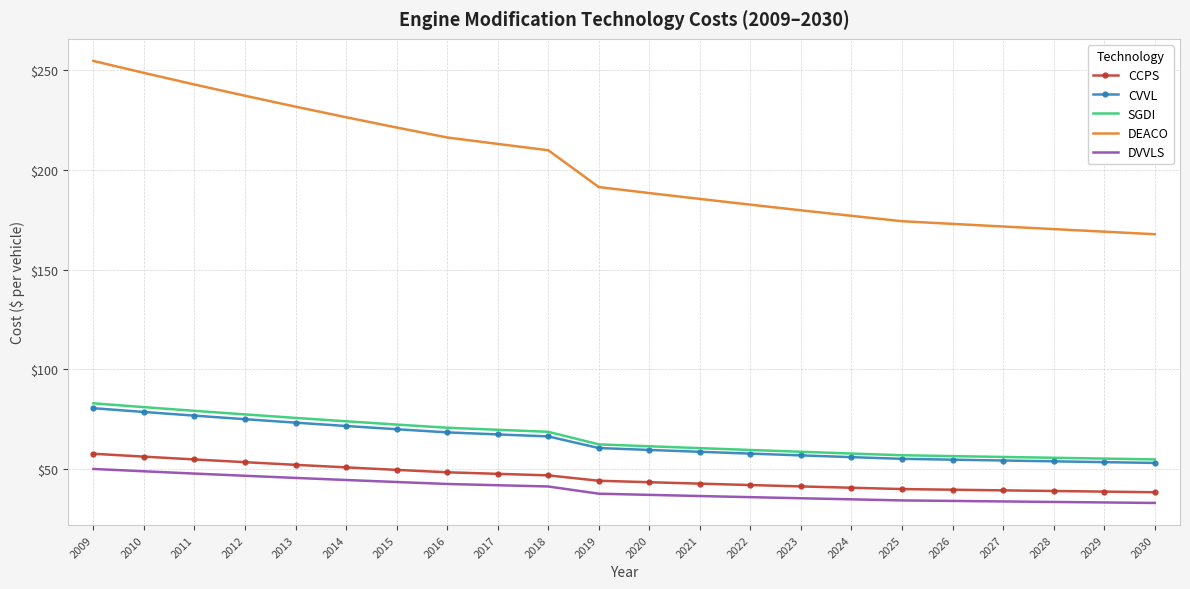

Count the number of data series in this chart.

5